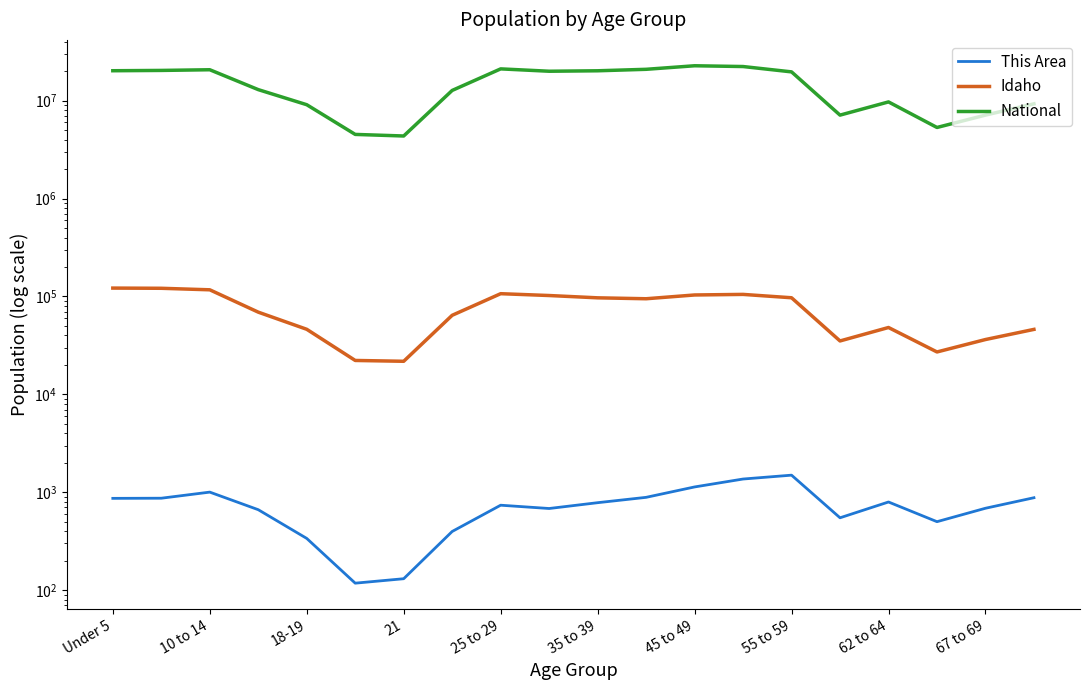

What is the difference between the highest and lowest values at Under 5?

20200495